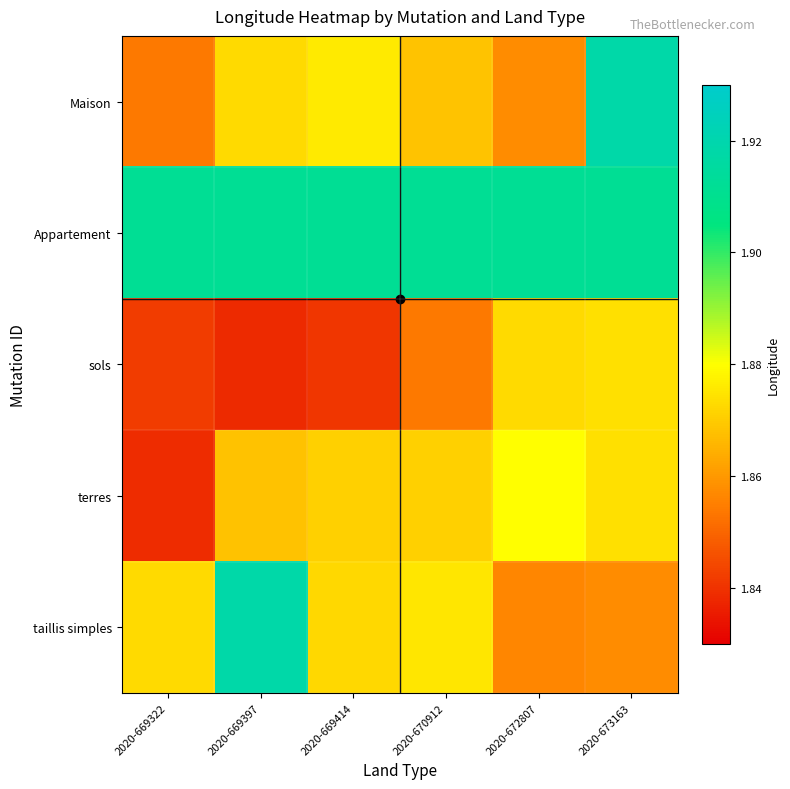

Between 2020-669414 and 2020-669322, which is larger?

2020-669414